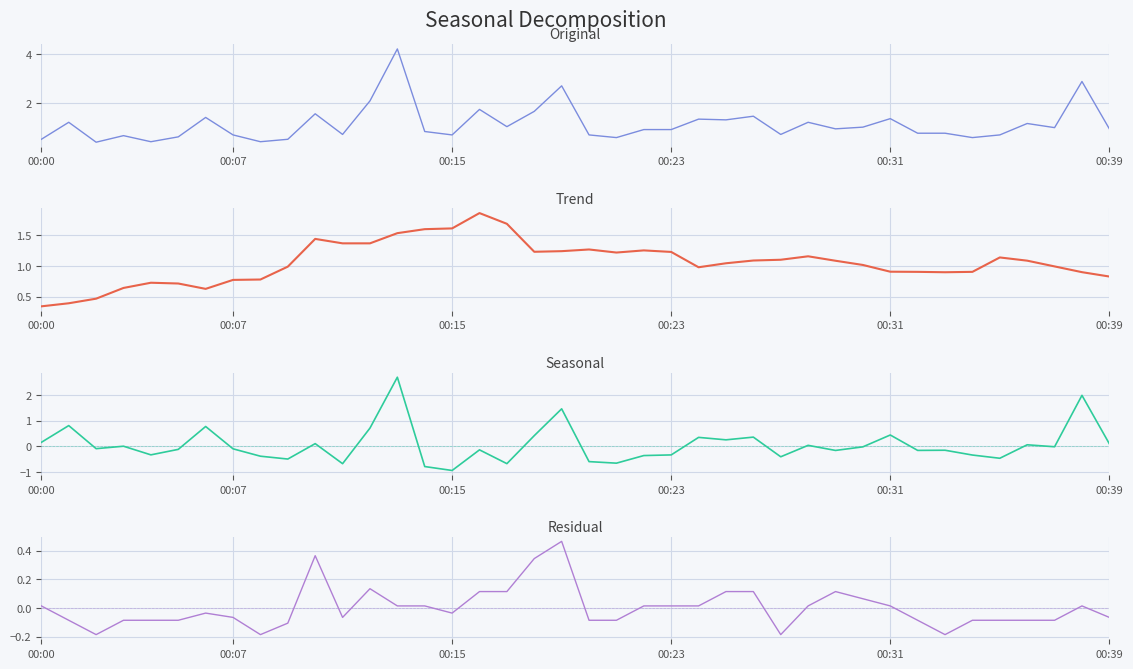

Which category has the lowest value in the P1 series?

00:15